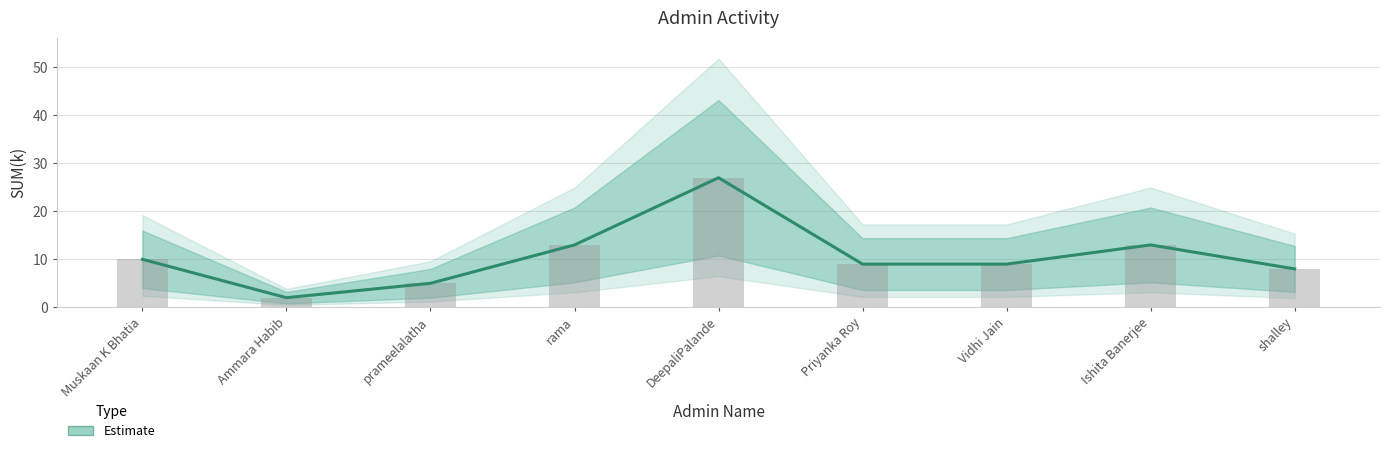

How many data points are less than 9?

3